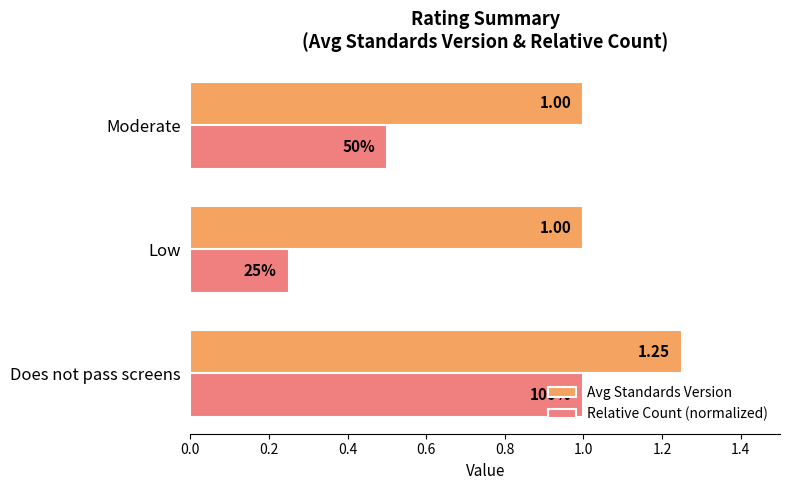

Is the value of Relative Count (normalized) at Low greater than the value of Avg Standards Version at Does not pass screens?

No